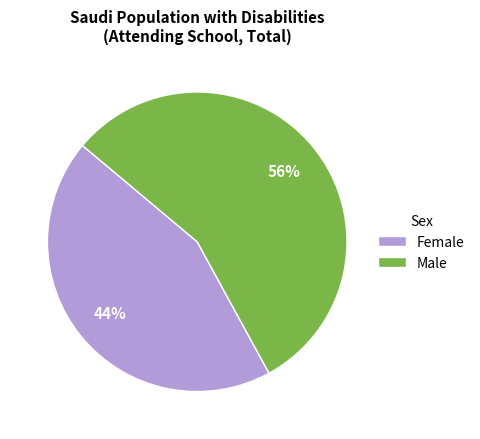

How many segments does this pie chart have?

2